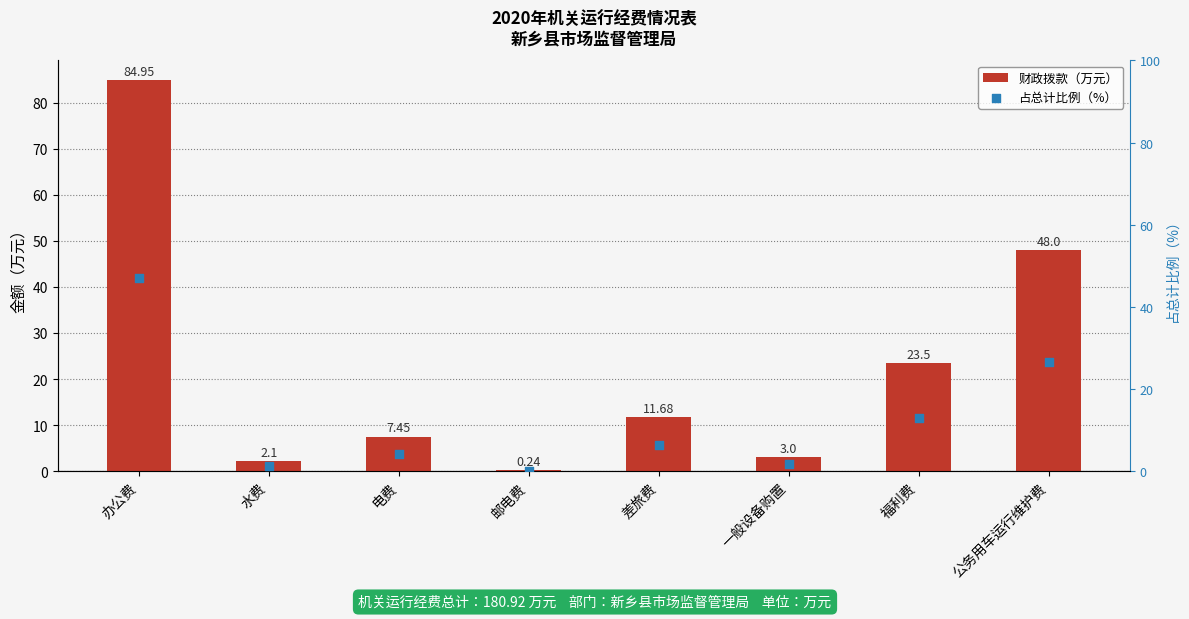

Which series contains the lowest Y value?

占总计比例（%）